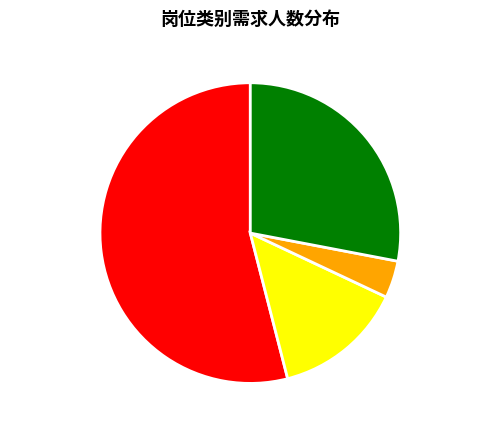

Between 社区专职工作者 and 综合管理类, which is larger?

综合管理类